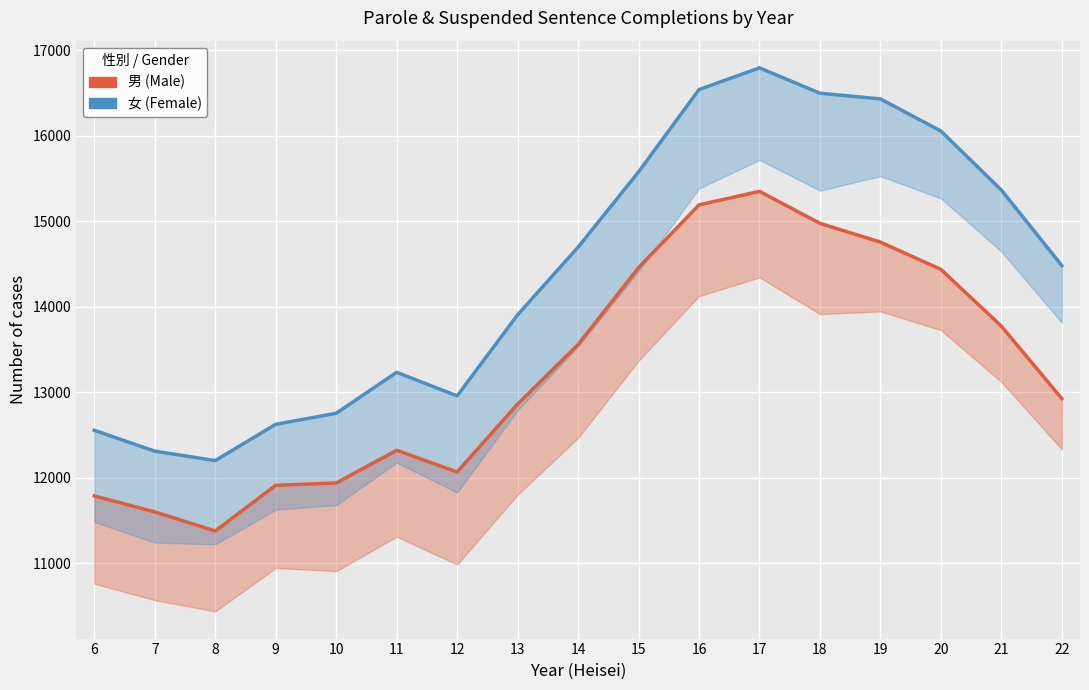

Read the 女 (Female) Total value at 22.

14481